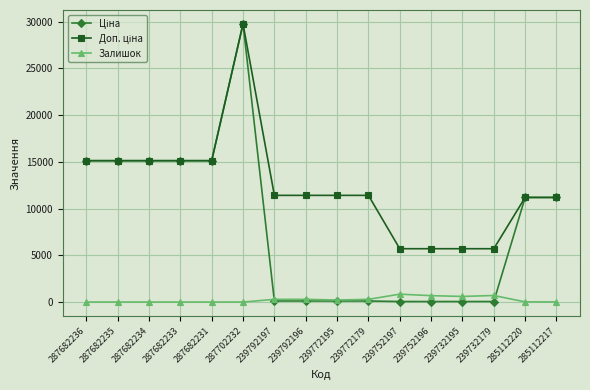

True or false: Залишок has a value of 289.0 at 239792197.

True